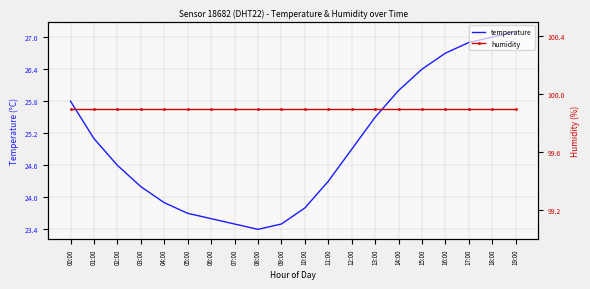

What are all the series names shown in the legend?

temperature, humidity